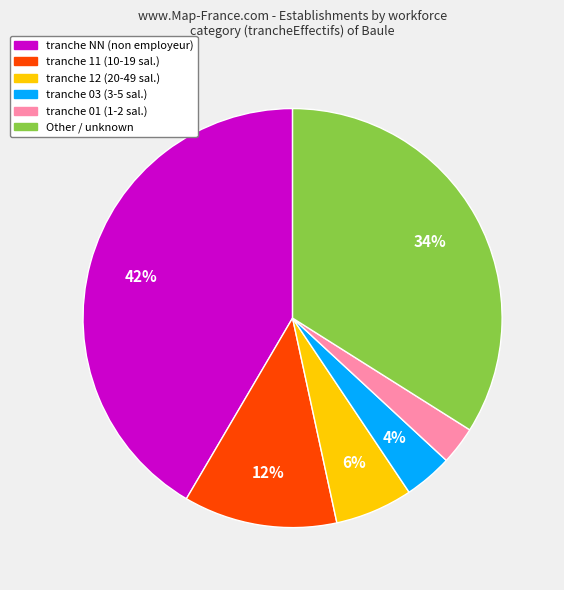

How many segments does this pie chart have?

6